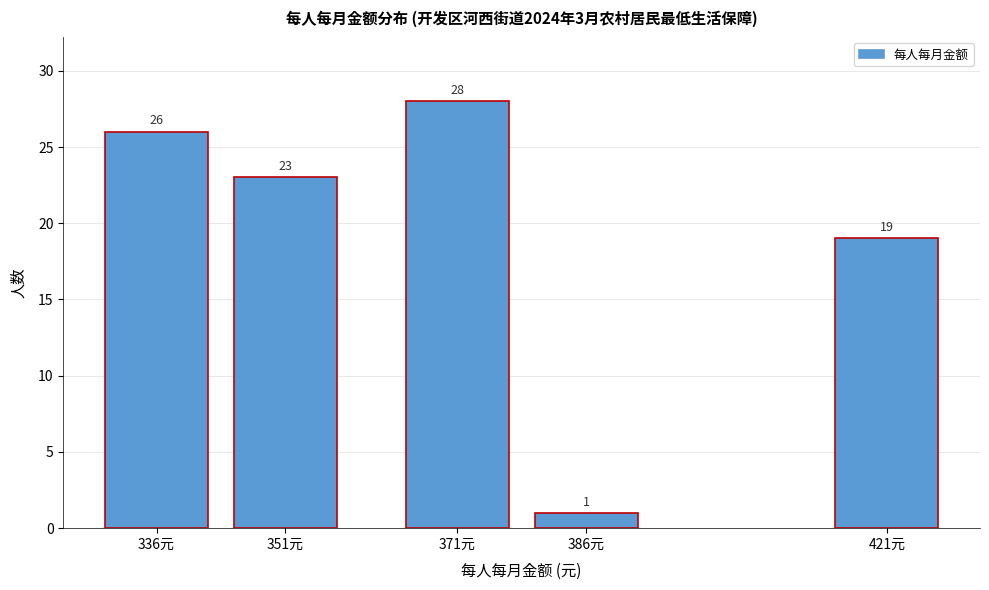

Reading left to right, what are all the values shown in this chart?

26	23	28	1	19